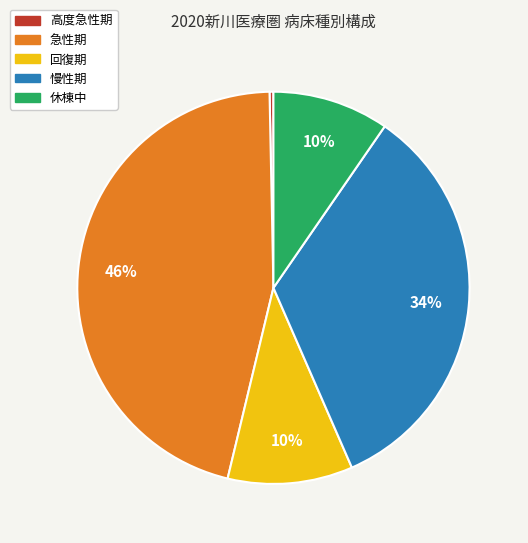

Combined, do 回復期 and 休棟中 account for over 50%?

No